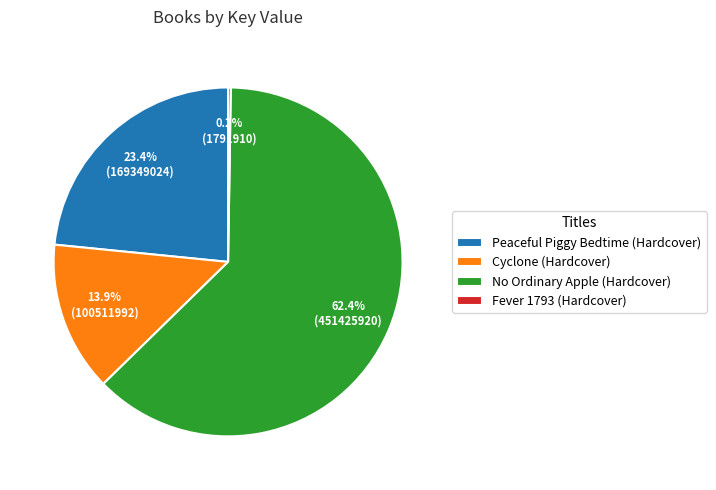

Which category has the biggest portion of the pie?

No Ordinary Apple (Hardcover)